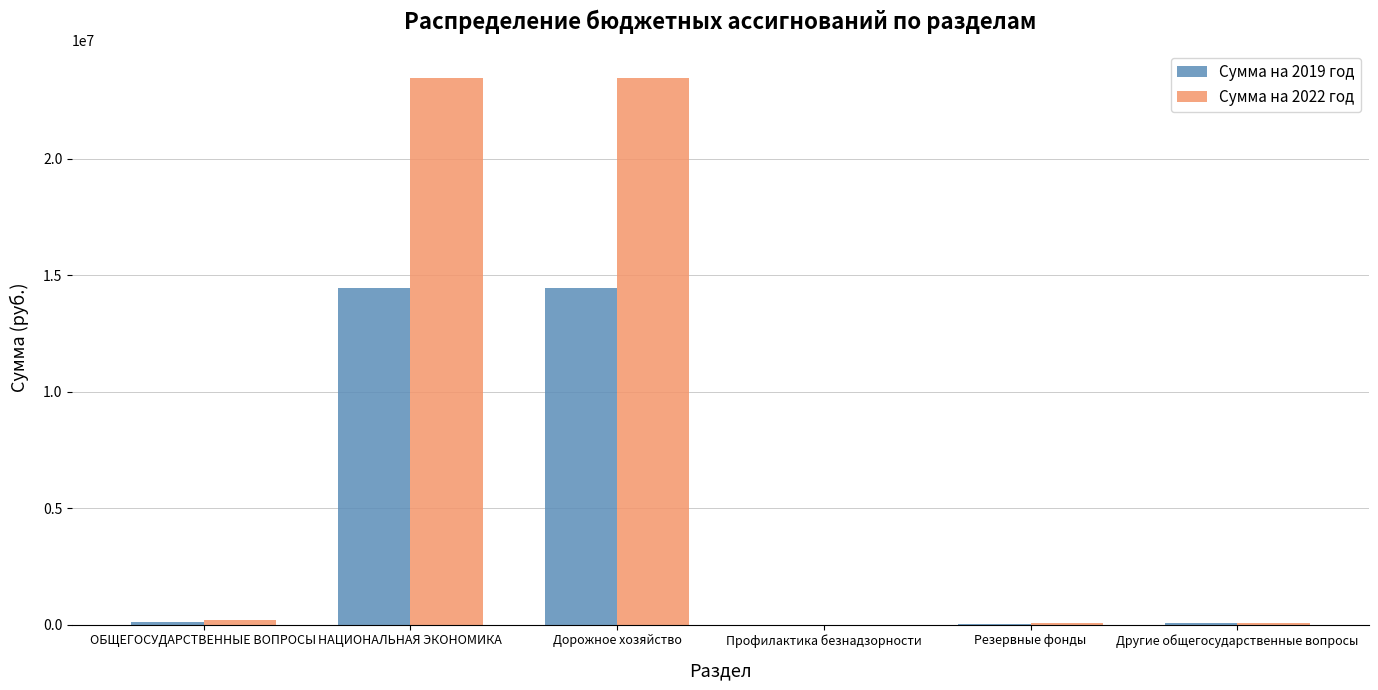

What is the sum of all Сумма на 2019 год values?

29102966.0